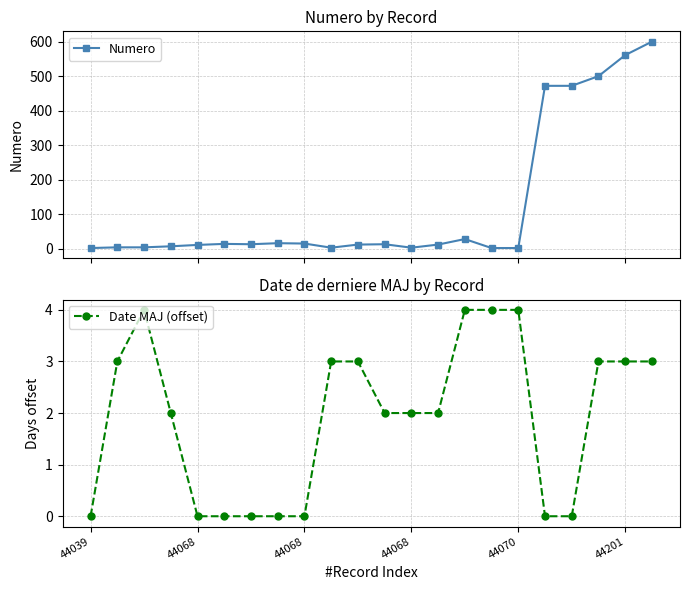

The Numero series shows 15 at 44068. True or false?

True